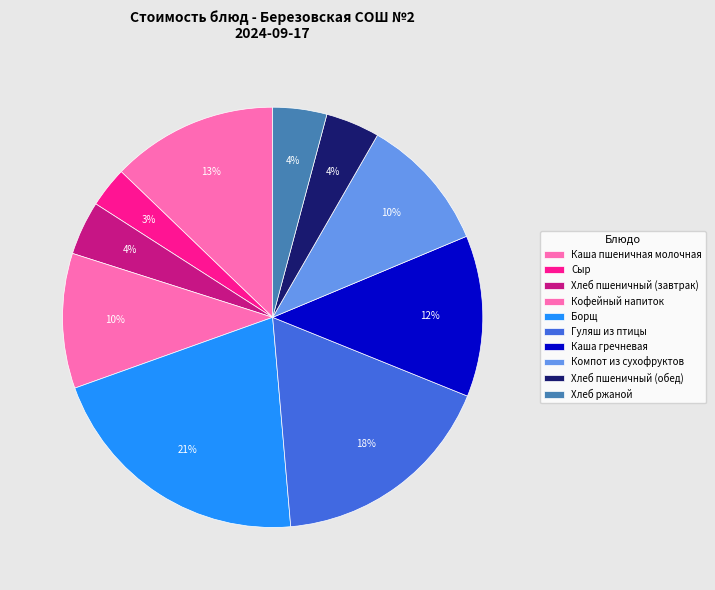

The Сыр slice represents 3% of the pie. True or false?

True